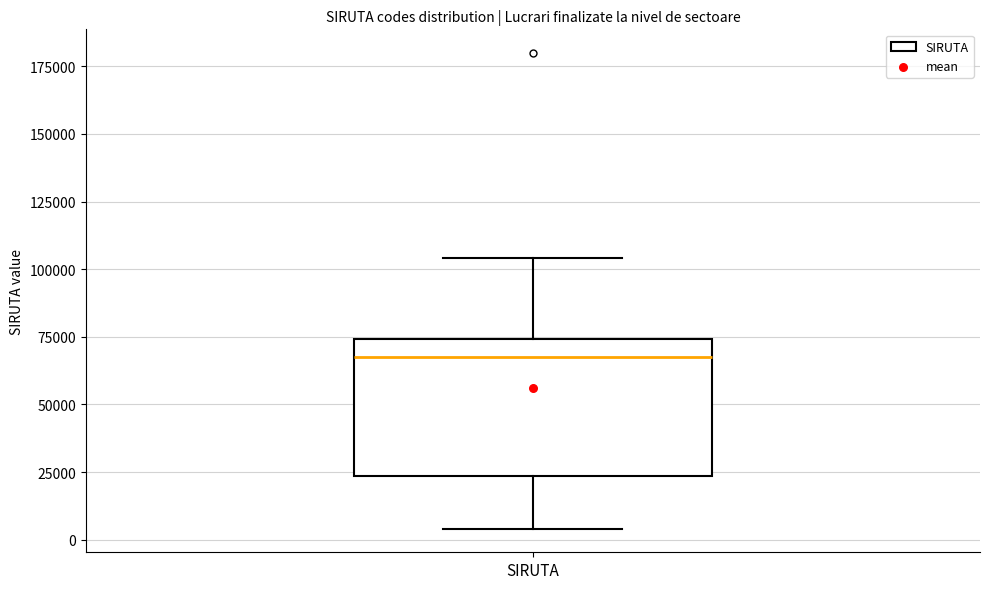

Transcribe this box plot: give where the median line is, the range the box spans, and where the two whiskers end, as read against the y-axis. The values are not printed on the chart, so give them approximately, as read against the axis.

median 65000, box 25000 to 75000, whiskers 5000 to 105000